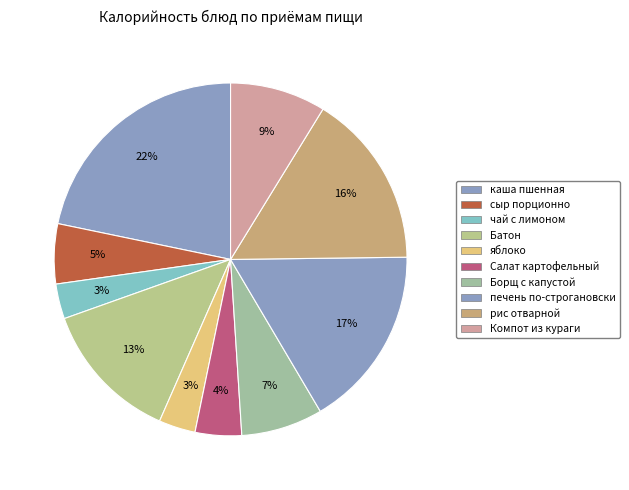

Is it true that сыр порционно is 1% of the pie?

False